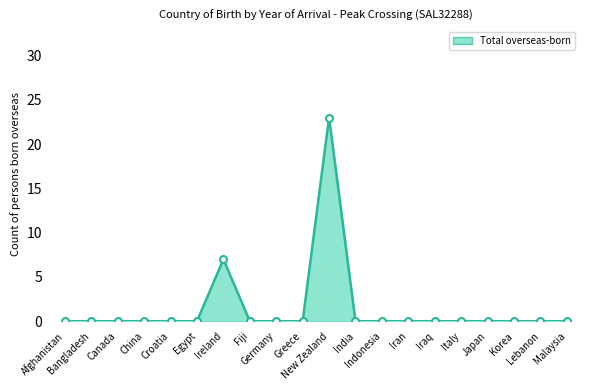

True or false: the data shows 0 at Bangladesh.

True